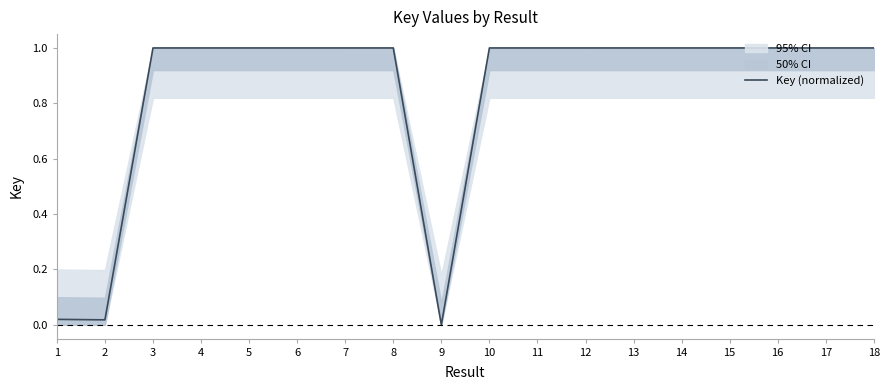

Rank the categories by value from lowest to highest.

9, 2, 1, 12, 16, 7, 8, 15, 18, 3, 6, 13, 11, 10, 4, 5, 14, 17